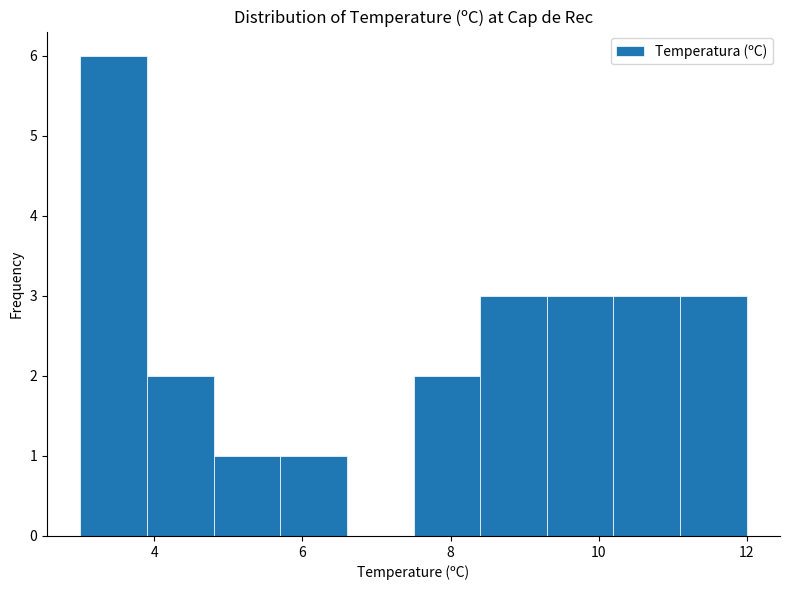

Which range on the x-axis has the tallest bar?

3.0 to 3.9